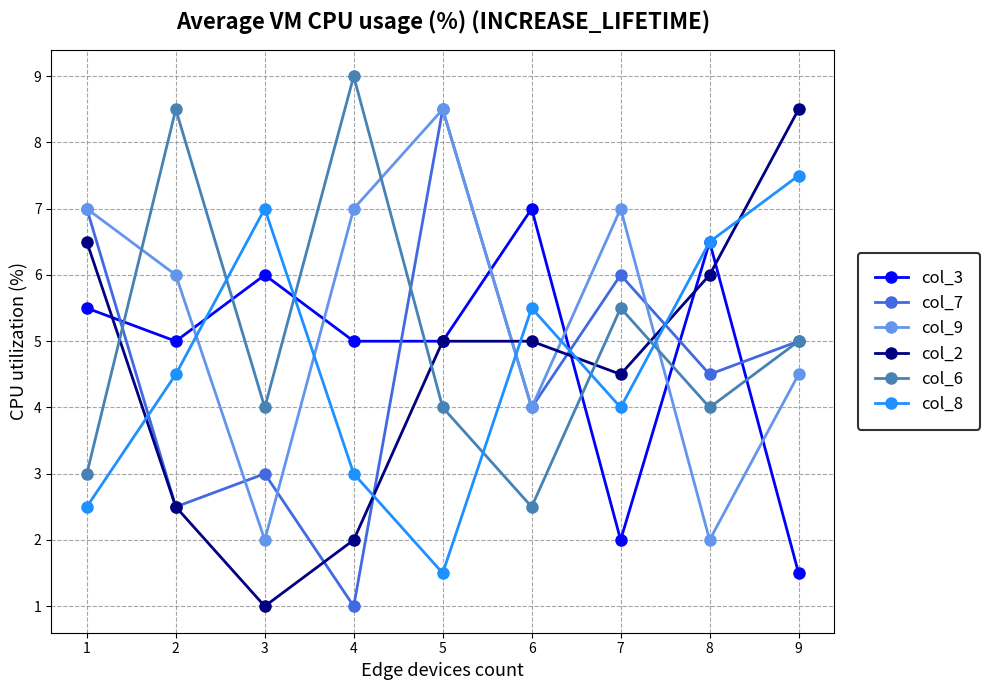

What is the difference between the second highest and second lowest values in the col_2 series?

4.5